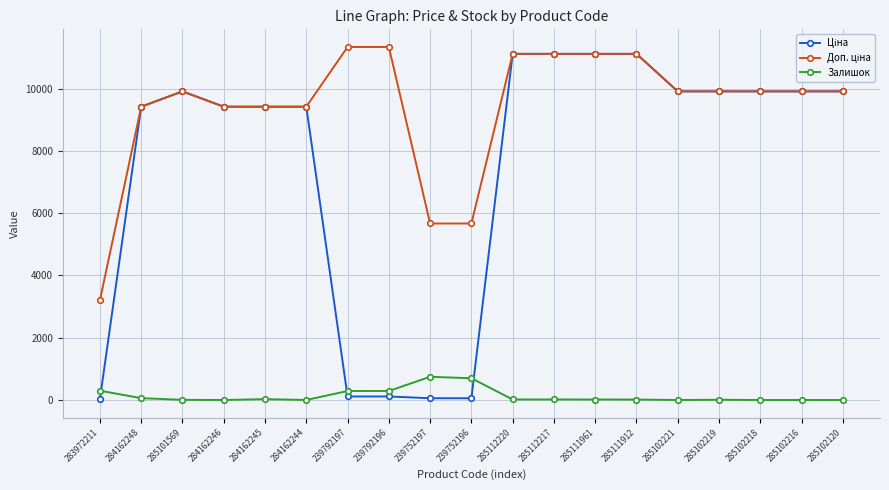

What is the label of the 18th point from the right?

284162248